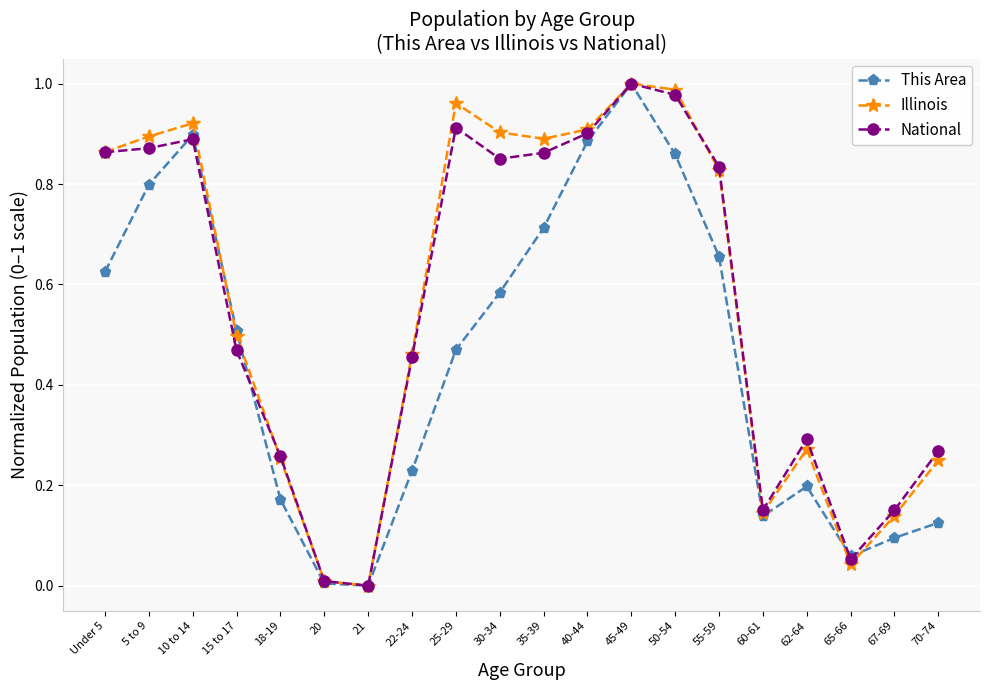

Is the value of This Area at 25-29 greater than the value of National at 18-19?

Yes